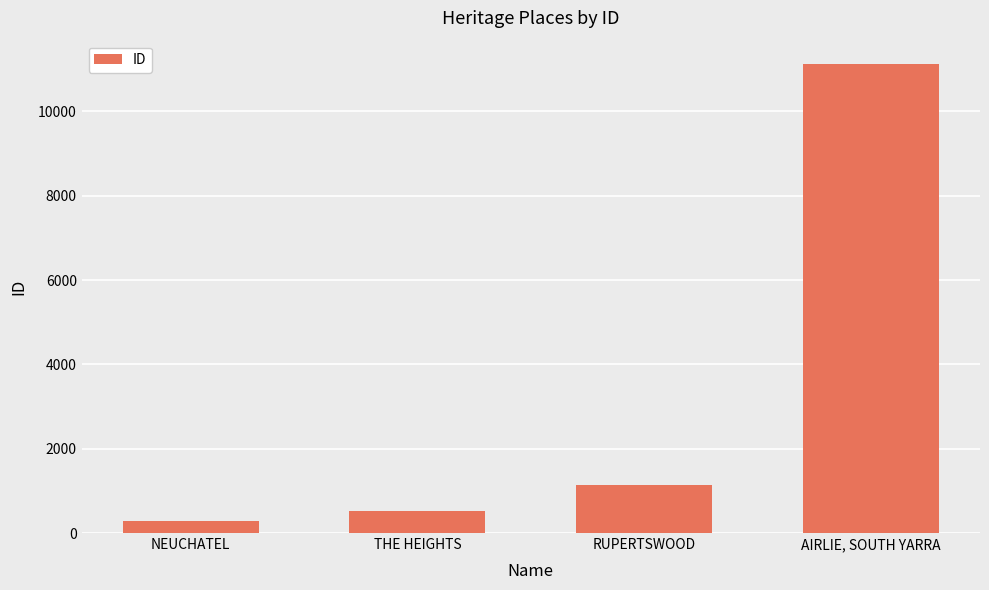

Which has a higher value, RUPERTSWOOD or THE HEIGHTS?

RUPERTSWOOD